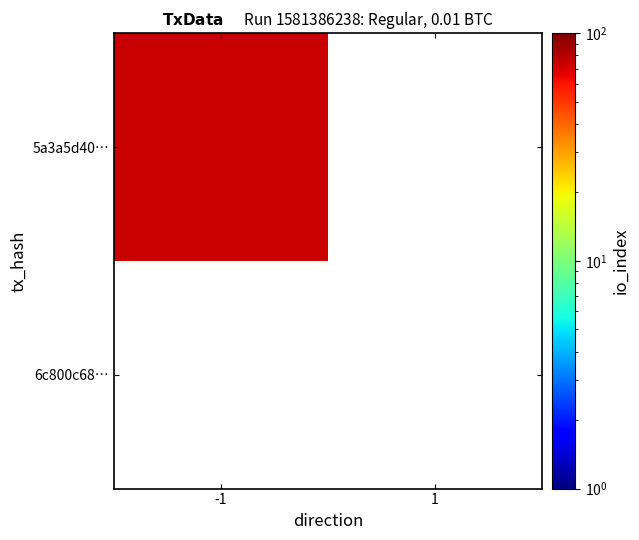

Between -1 and 1, which is larger?

-1